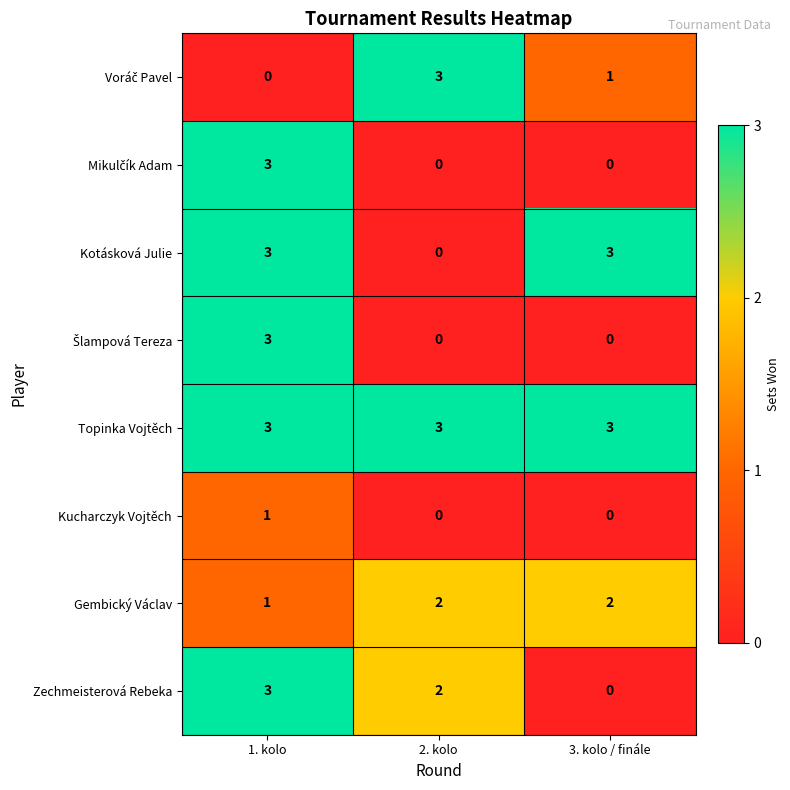

Which category has the lowest value in the Zechmeisterová Rebeka series?

3. kolo / finále